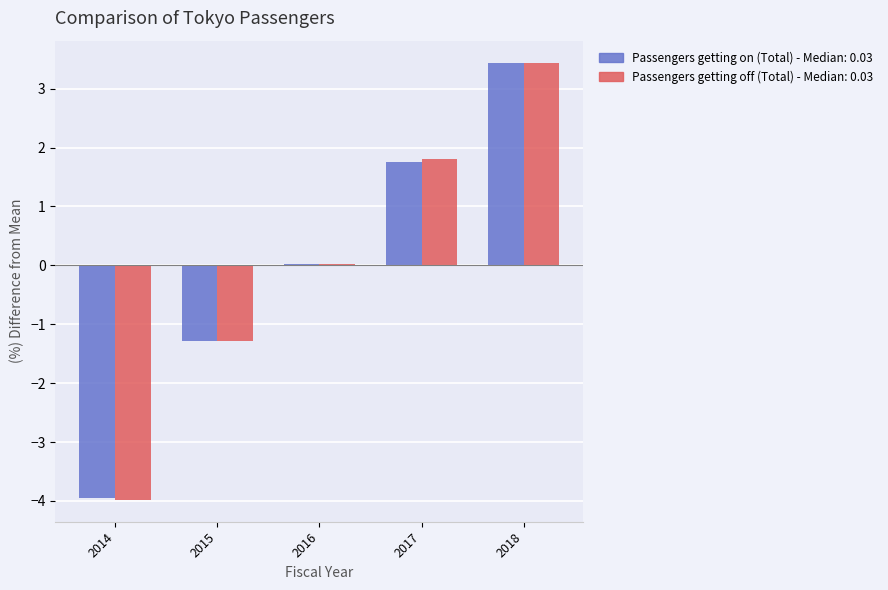

At which category is the sum across all series the highest?

2018